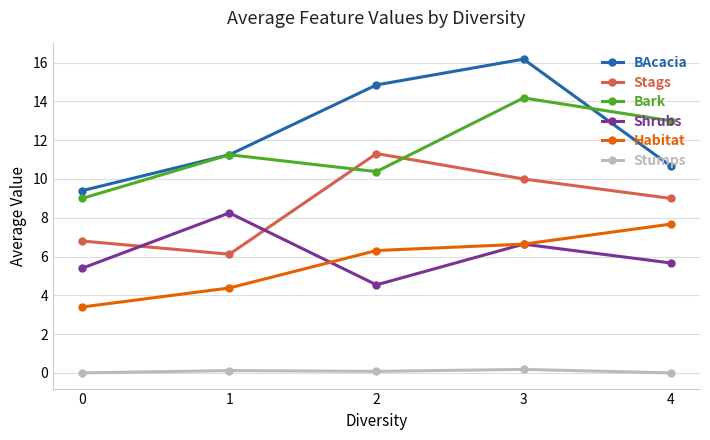

How many lines are shown in the chart?

6